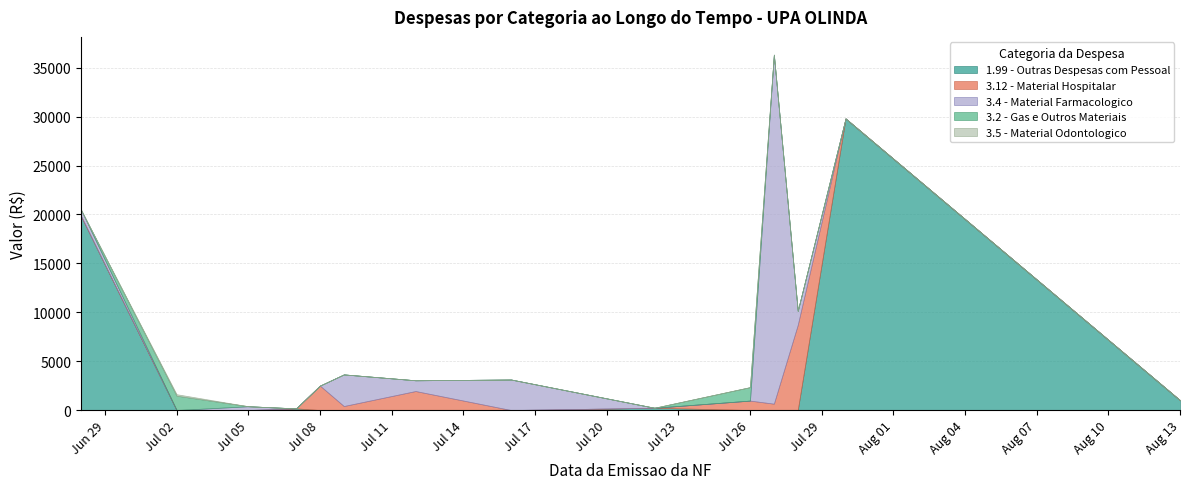

The value of 3.5 - Material Odontologico at 2021-07-07 is 0.0. True or false?

True